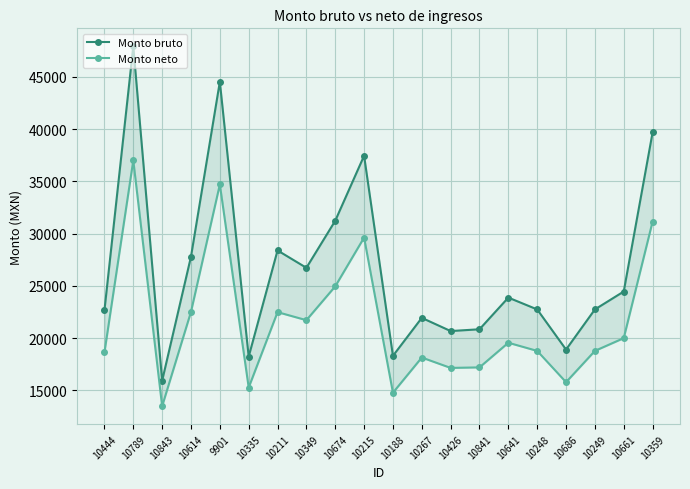

At how many categories does at least one series exceed 16765?

19